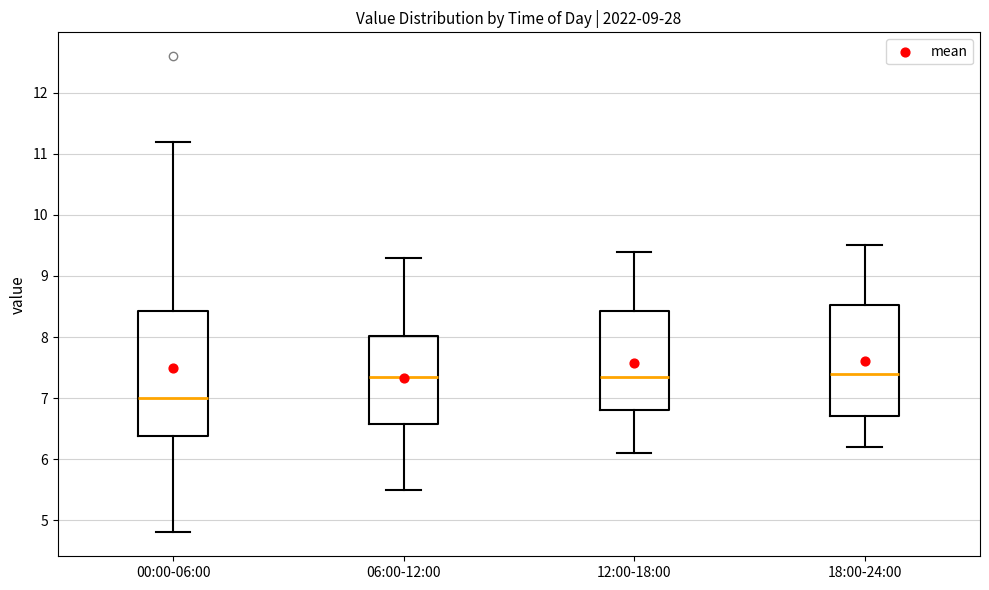

Reading left to right, read every box against the y-axis: the position of its median line, the range the box covers, and the ends of its whiskers. The values are not printed on the chart, so give them approximately, as read against the axis.

00:00-06:00: median 7.0, box 6.4 to 8.4, whiskers 4.8 to 11.2
06:00-12:00: median 7.4, box 6.6 to 8.0, whiskers 5.5 to 9.3
12:00-18:00: median 7.4, box 6.8 to 8.4, whiskers 6.1 to 9.4
18:00-24:00: median 7.4, box 6.7 to 8.5, whiskers 6.2 to 9.5